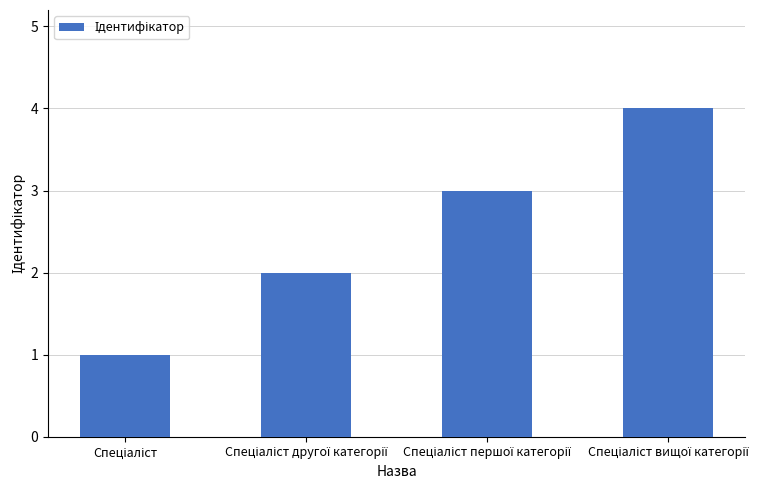

What is the difference between the maximum and minimum values?

3